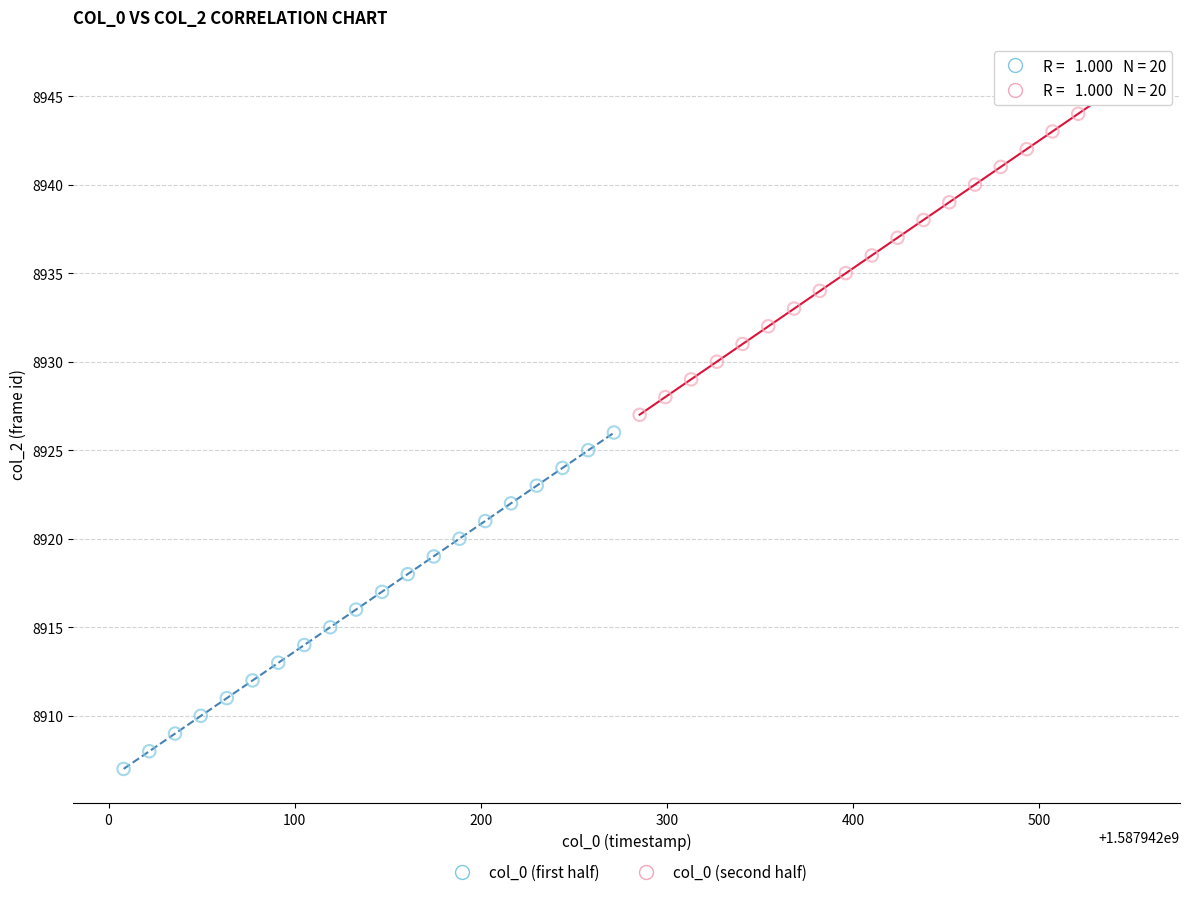

What are all the series names shown in the legend?

col_0 (first half), col_0 (second half)